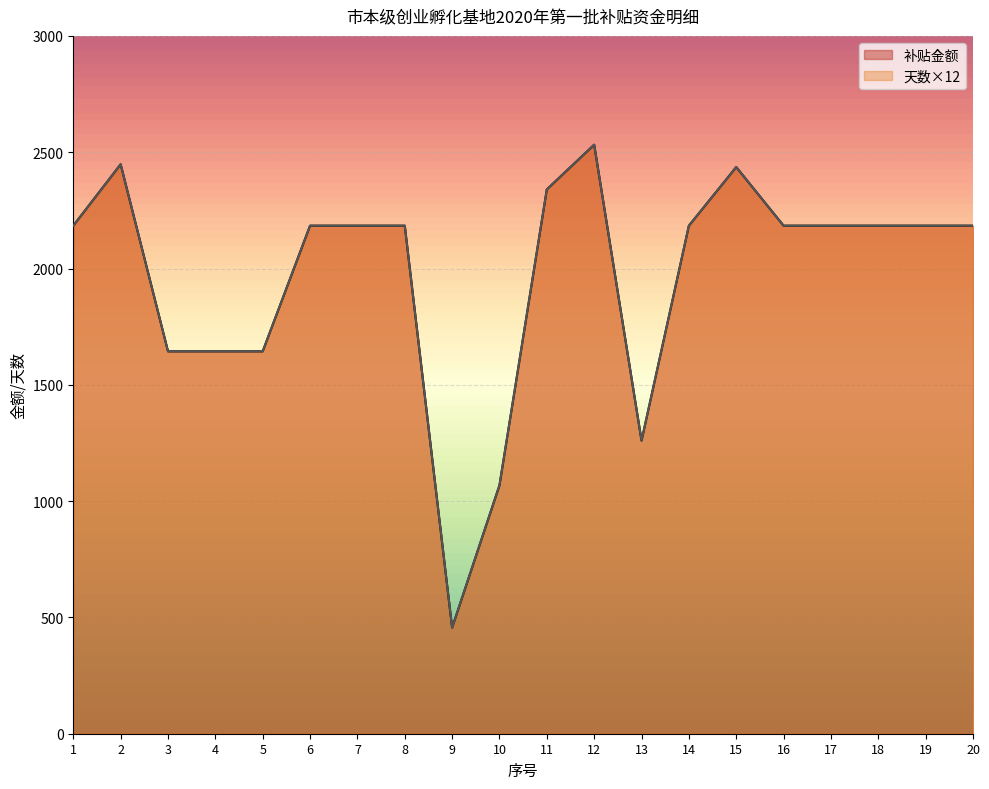

Does the chart display data point markers on the line(s)?

No